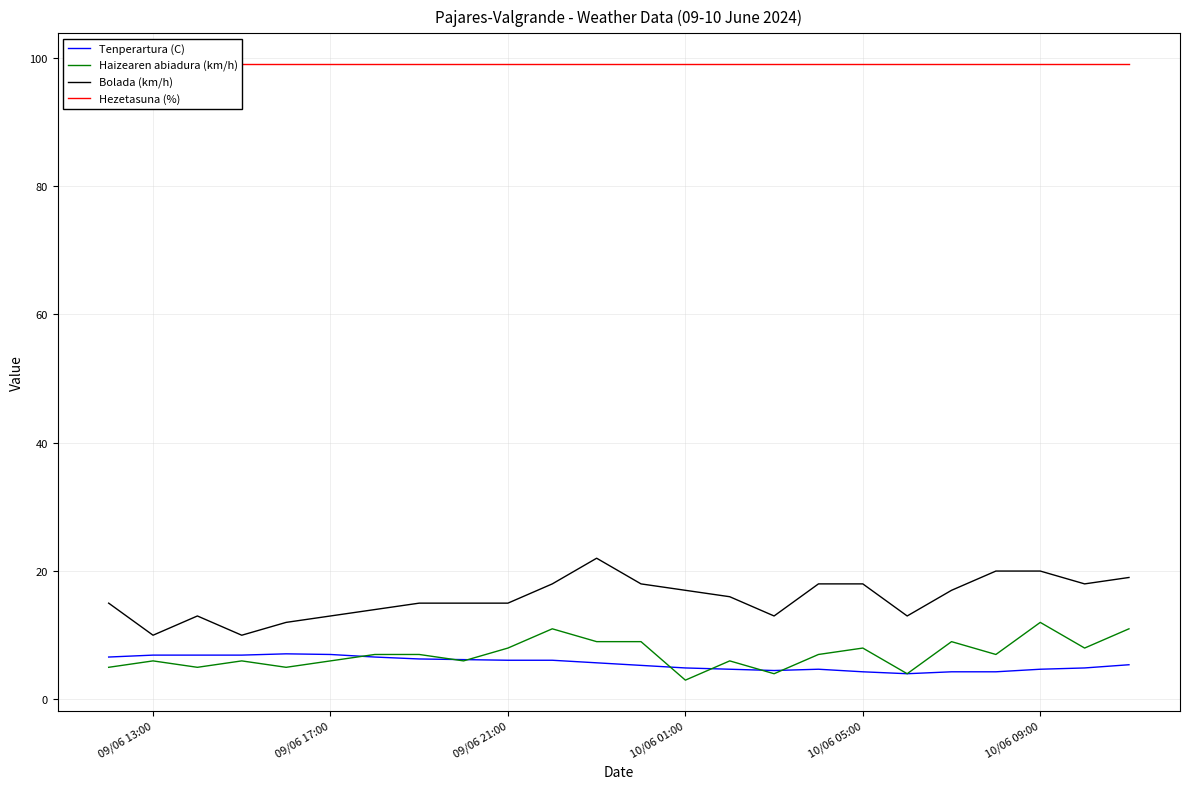

True or false: Bolada (km/h) and Tenperartura (C) cross at least once.

False